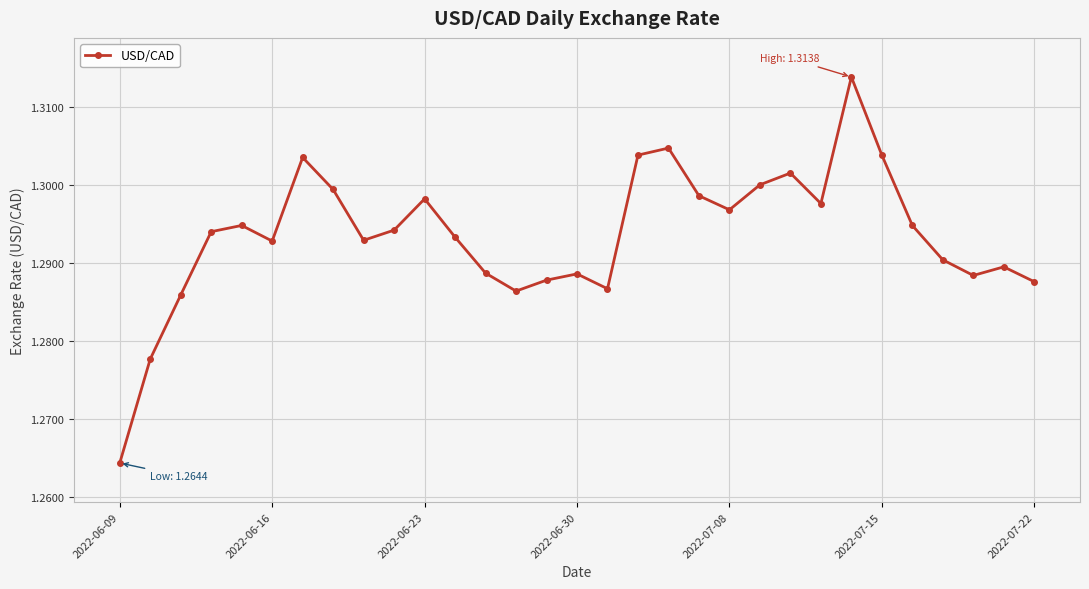

What is the sum of all values?

40.1